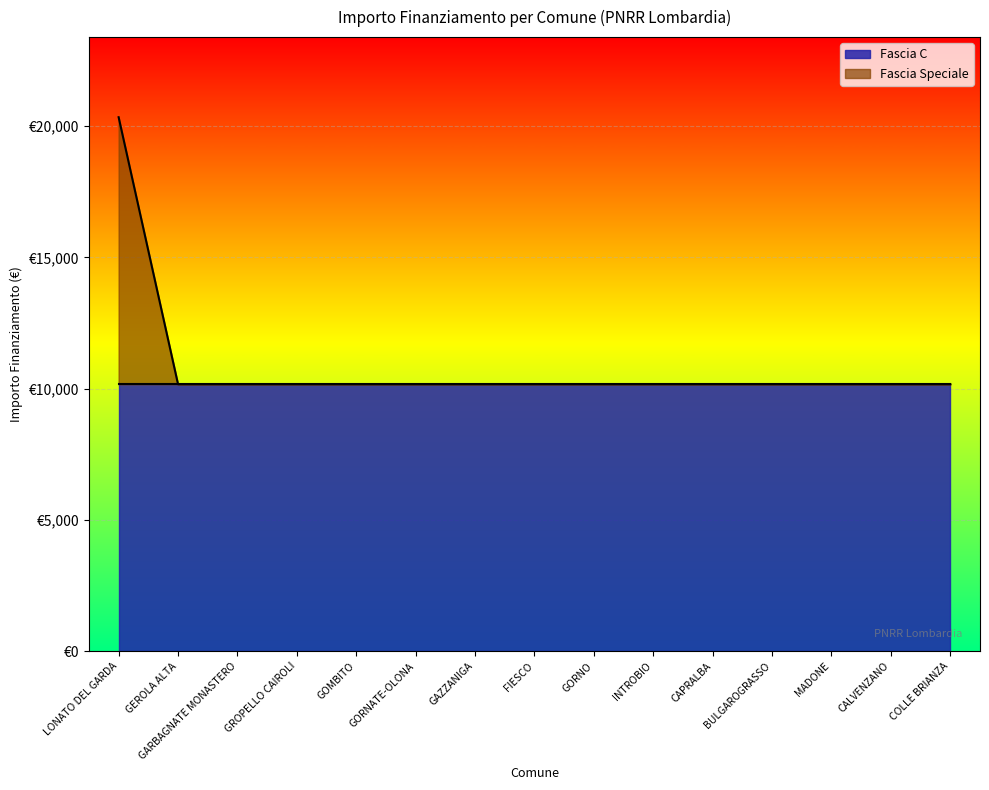

What is the ratio of the value at GOMBITO to the value at LONATO DEL GARDA?

0.5